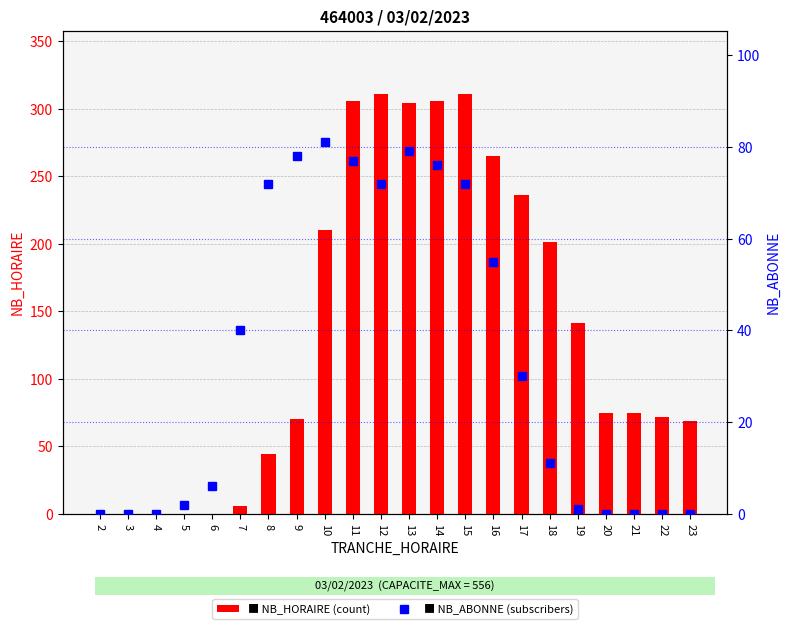

Between 21 and 11, which is larger?

11